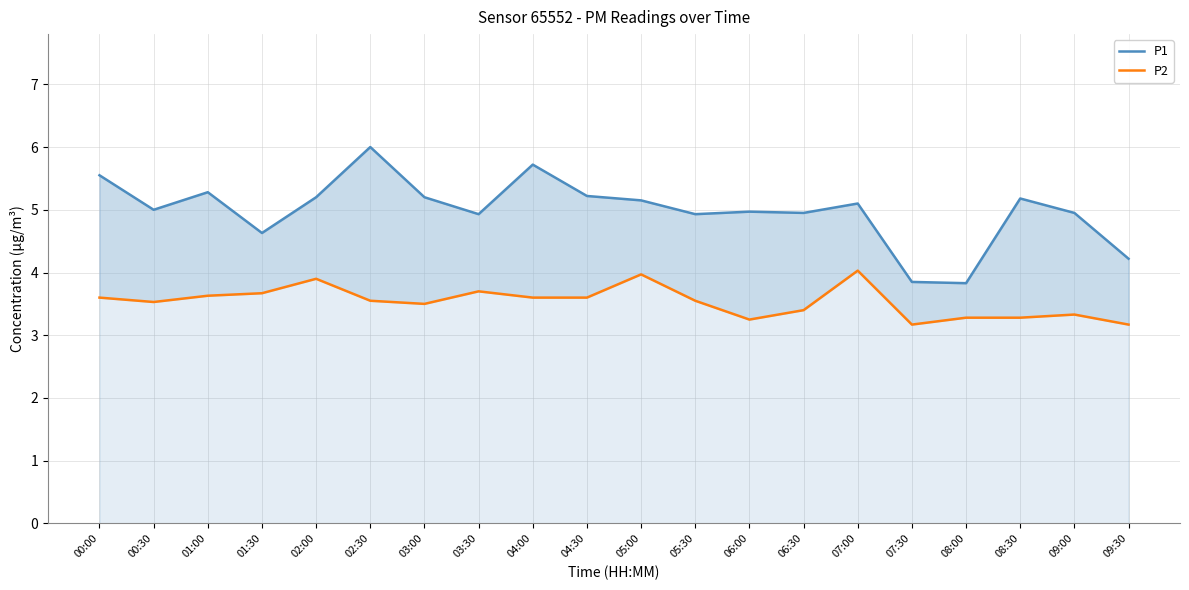

The value of P1 at 09:30 is 6.5. True or false?

False